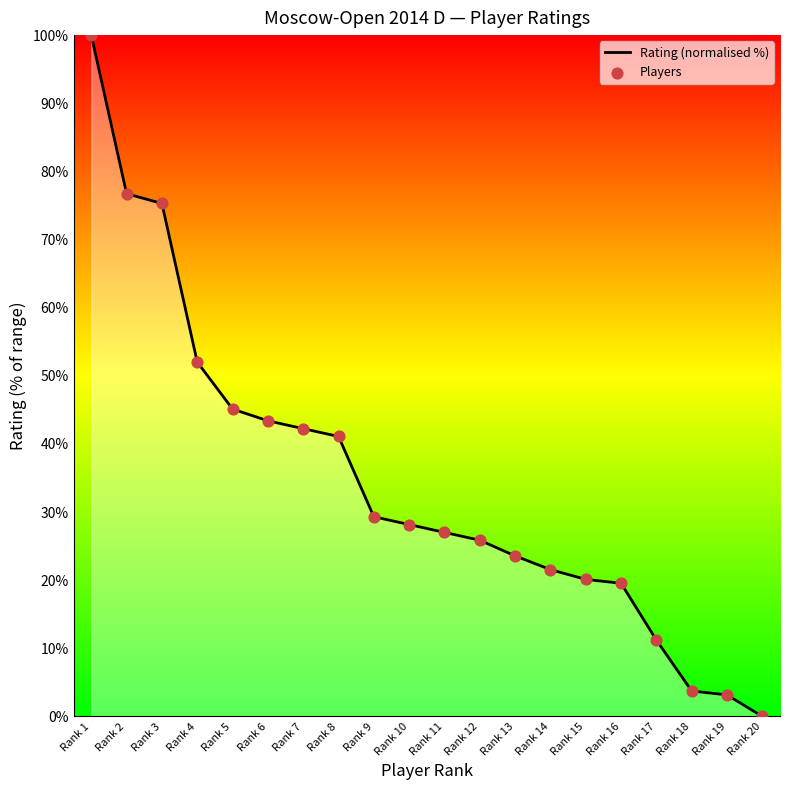

What is the difference between the maximum and minimum values?

100.0